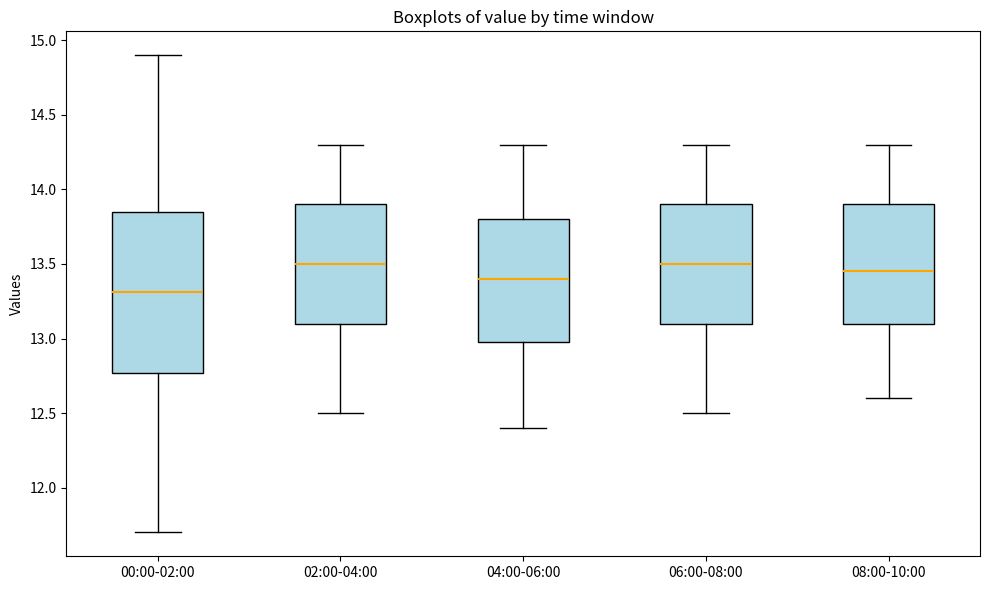

Comparing the boxes themselves (not the whiskers), which one is the tallest?

00:00-02:00